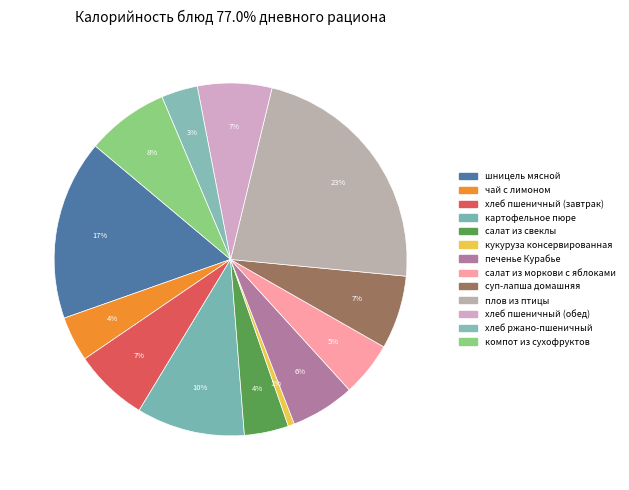

To the nearest percent, what percentage of the pie is хлеб ржано-пшеничный?

3%